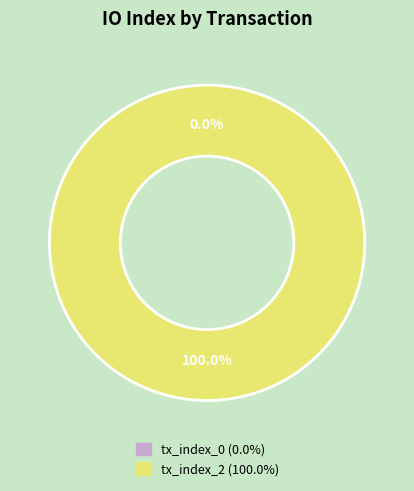

Which slice is the largest?

tx_index_2